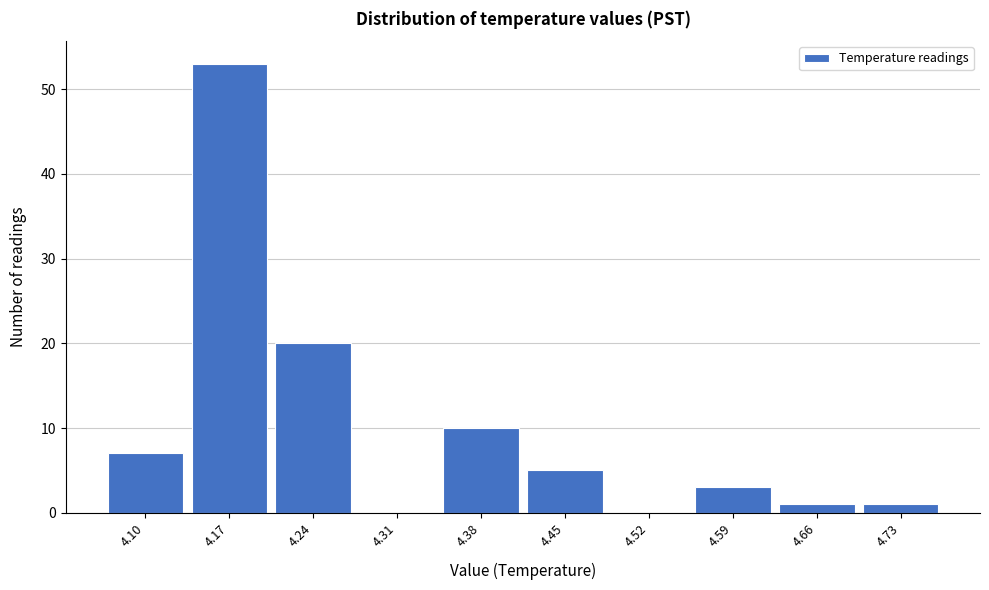

Reading left to right, list all the values displayed in this chart.

4.10=7	4.17=53	4.24=20	4.31=0	4.38=10	4.45=5	4.52=0	4.59=3	4.66=1	4.73=1